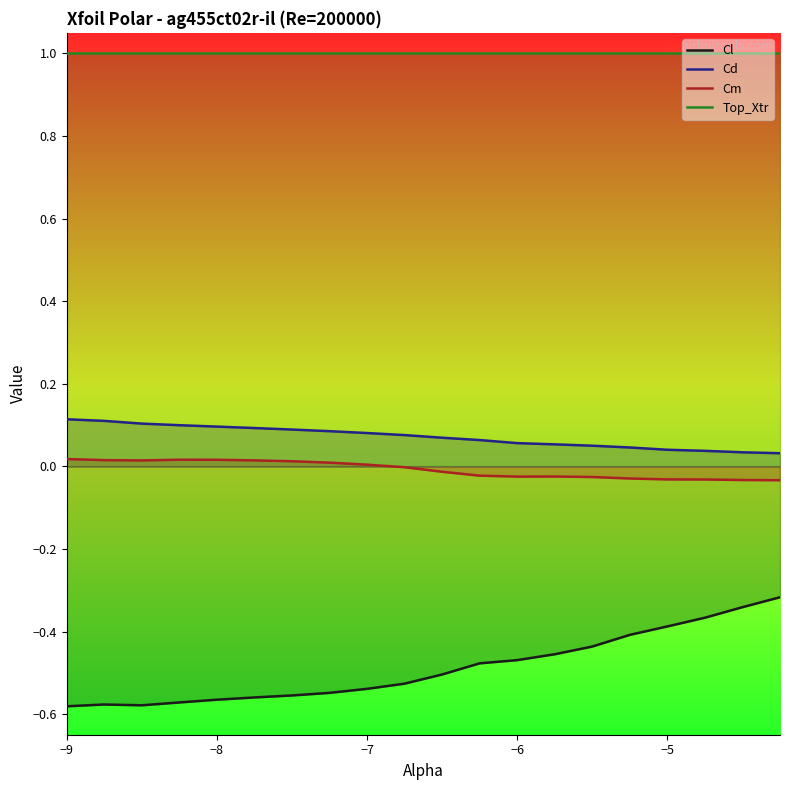

Rank the series by their maximum value, from lowest to highest.

Cl, Cm, Cd, Top_Xtr